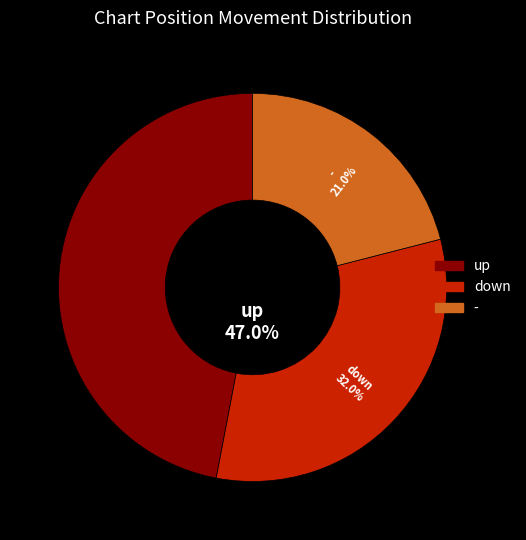

The down slice represents 25% of the pie. True or false?

False